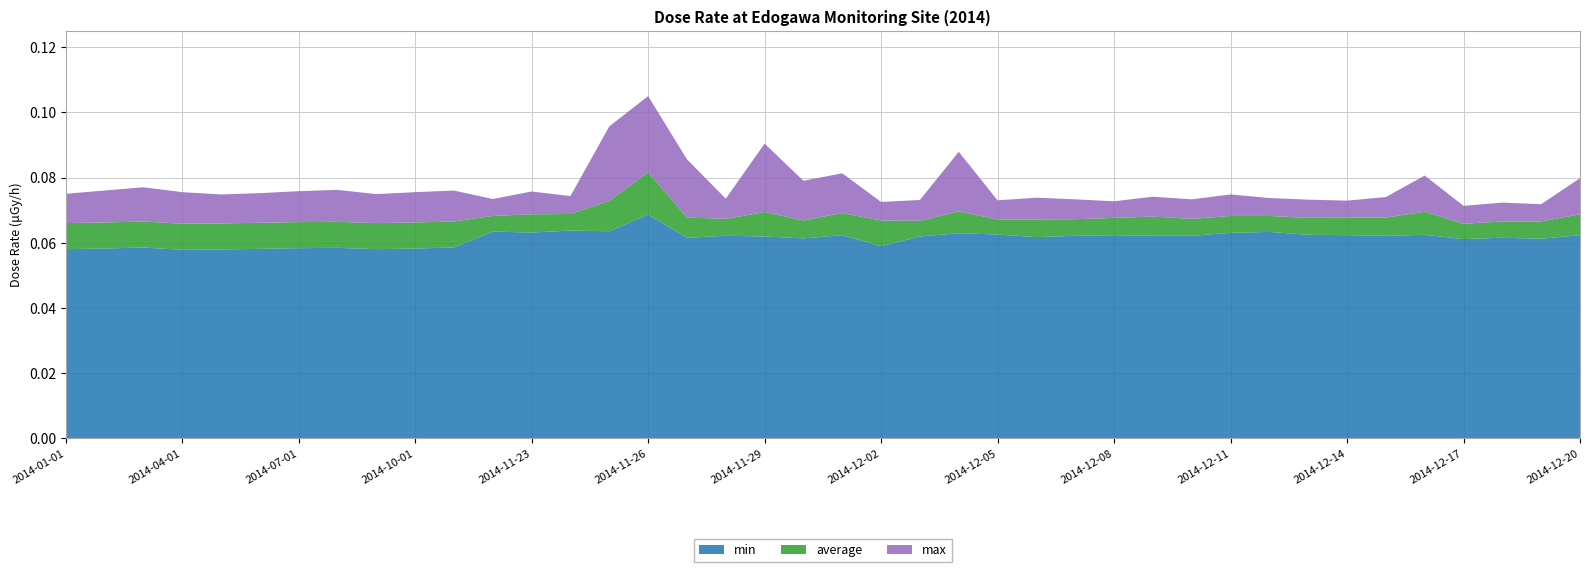

Reading left to right, what are all the values shown in this chart?

max: 0.1	0.1	0.1	0.1	0.1	0.1	0.1	0.1	0.1	0.1	0.1	0.1	0.1	0.1	0.1	0.1	0.1	0.1	0.1	0.1	0.1	0.1	0.1	0.1	0.1	0.1	0.1	0.1	0.1	0.1	0.1	0.1	0.1	0.1	0.1	0.1	0.1	0.1	0.1	0.1
min: 0.1	0.1	0.1	0.1	0.1	0.1	0.1	0.1	0.1	0.1	0.1	0.1	0.1	0.1	0.1	0.1	0.1	0.1	0.1	0.1	0.1	0.1	0.1	0.1	0.1	0.1	0.1	0.1	0.1	0.1	0.1	0.1	0.1	0.1	0.1	0.1	0.1	0.1	0.1	0.1
average: 0.1	0.1	0.1	0.1	0.1	0.1	0.1	0.1	0.1	0.1	0.1	0.1	0.1	0.1	0.1	0.1	0.1	0.1	0.1	0.1	0.1	0.1	0.1	0.1	0.1	0.1	0.1	0.1	0.1	0.1	0.1	0.1	0.1	0.1	0.1	0.1	0.1	0.1	0.1	0.1